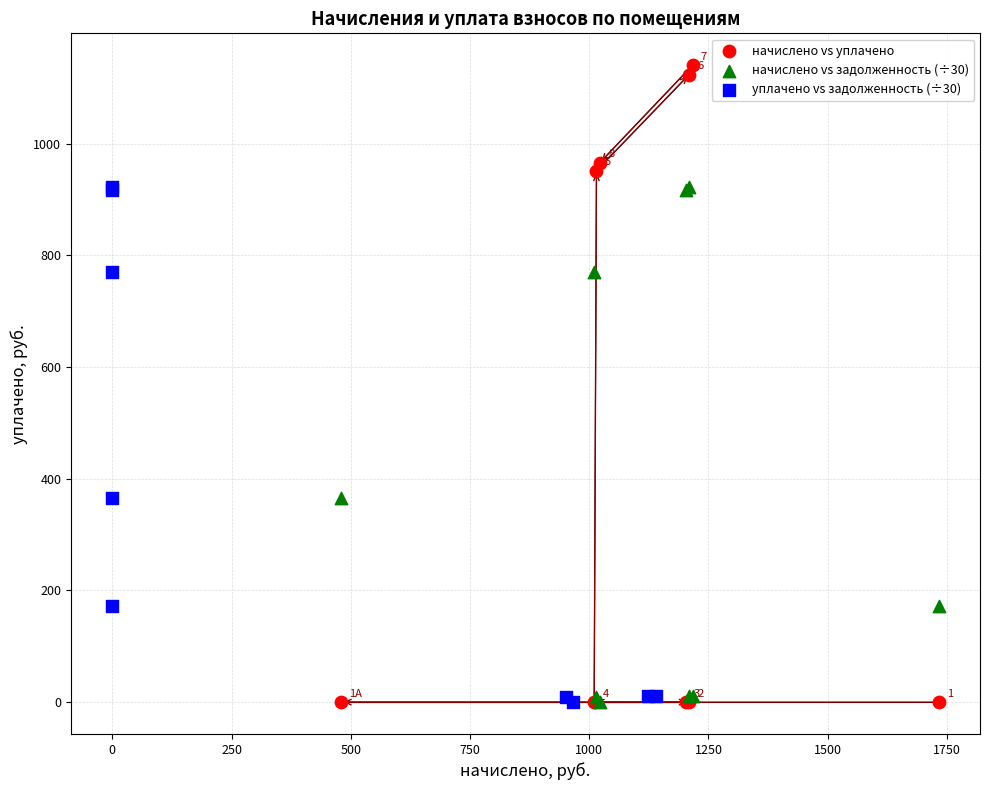

What are all the series names shown in the legend?

начислено vs уплачено, начислено vs задолженность (÷30), уплачено vs задолженность (÷30)